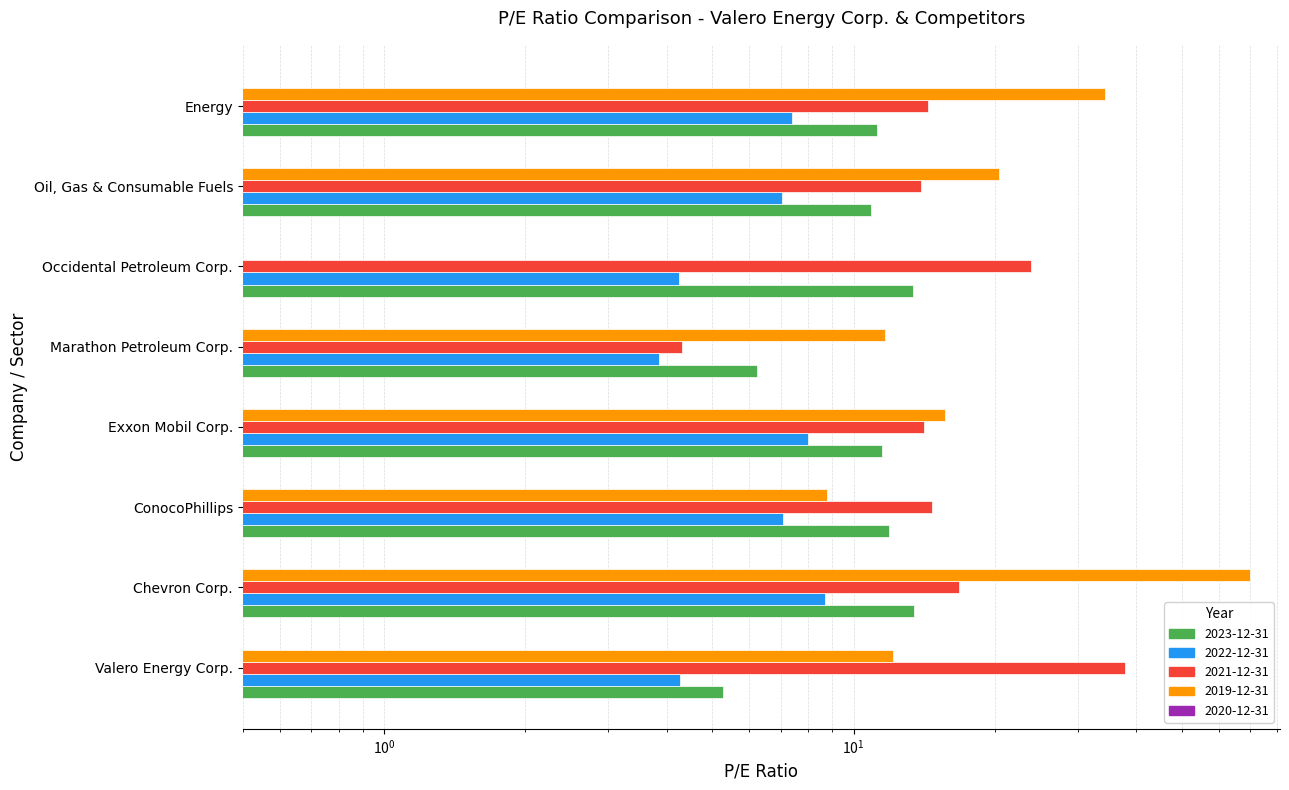

How many bars are there in each group?

4